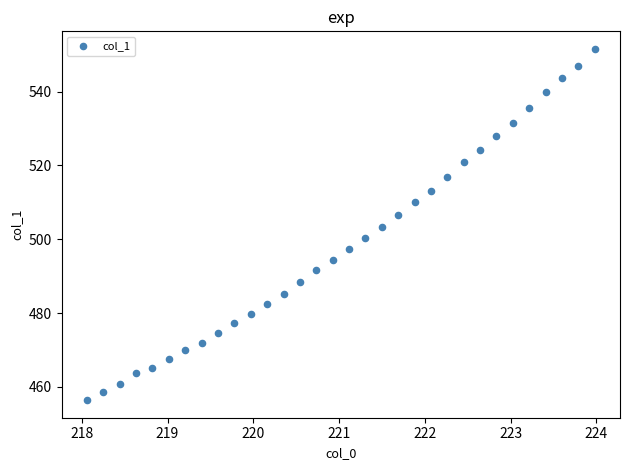

What is the range of X values (max minus min)?

5.9